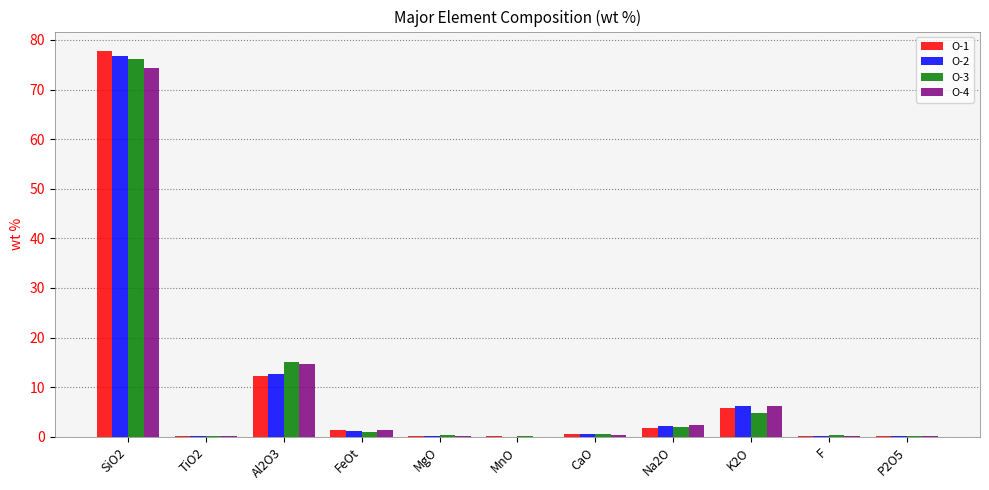

What is the sum of all O-3 values?

100.1